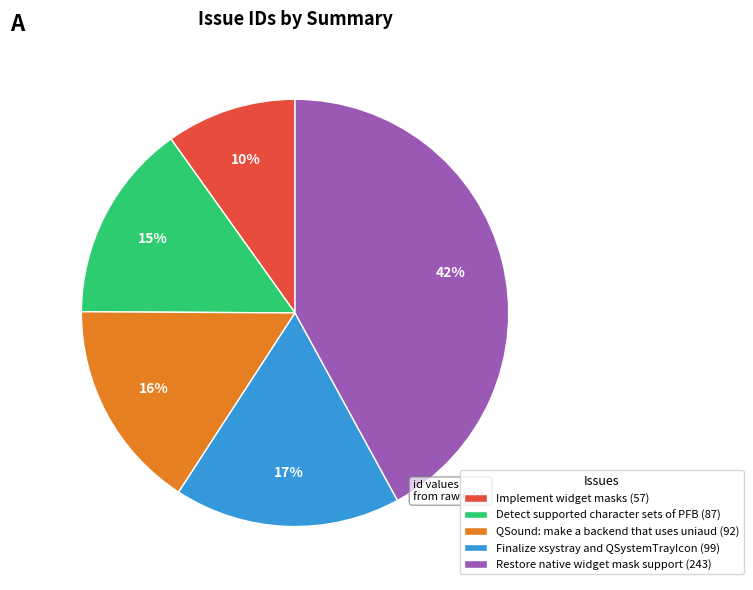

Is it true that Restore native widget mask support is 42% of the pie?

True